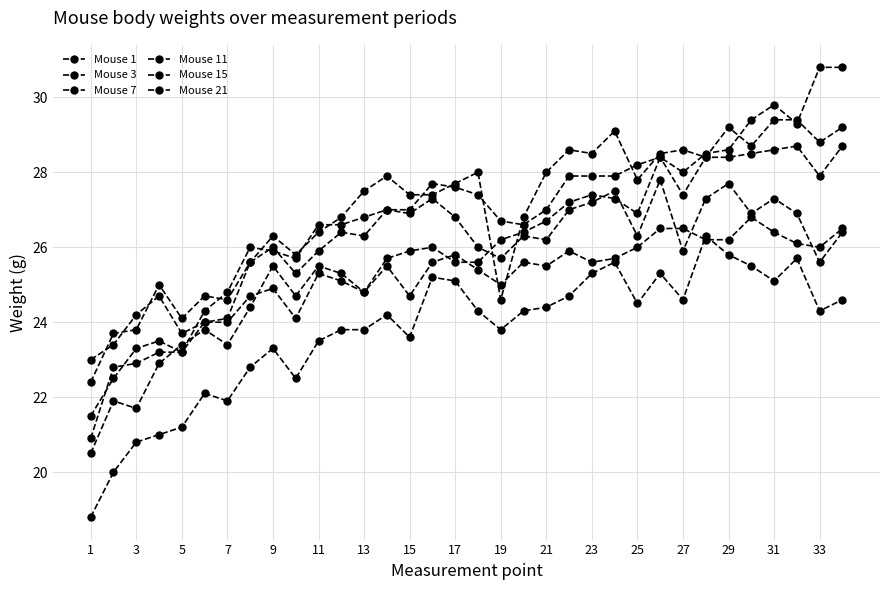

How many data points in Mouse 15 are above 27?

20